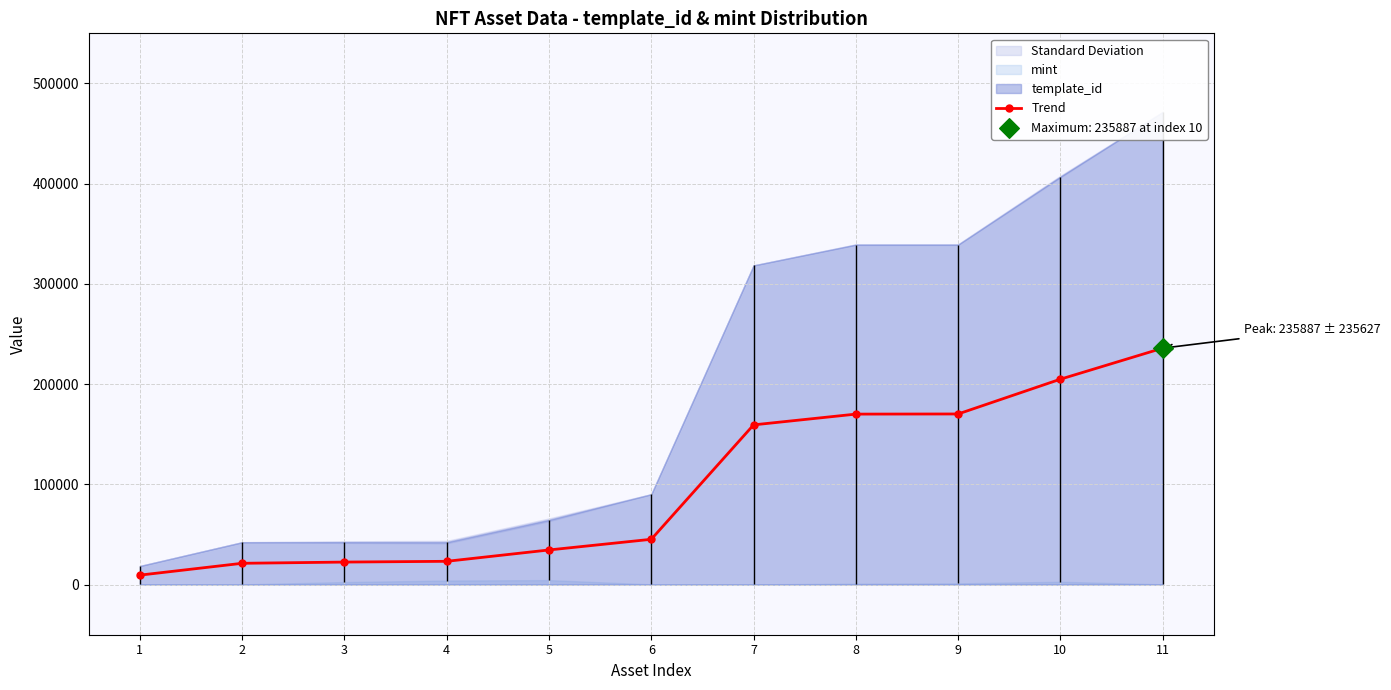

What is the change in value from 1 to 7?

+149898.0